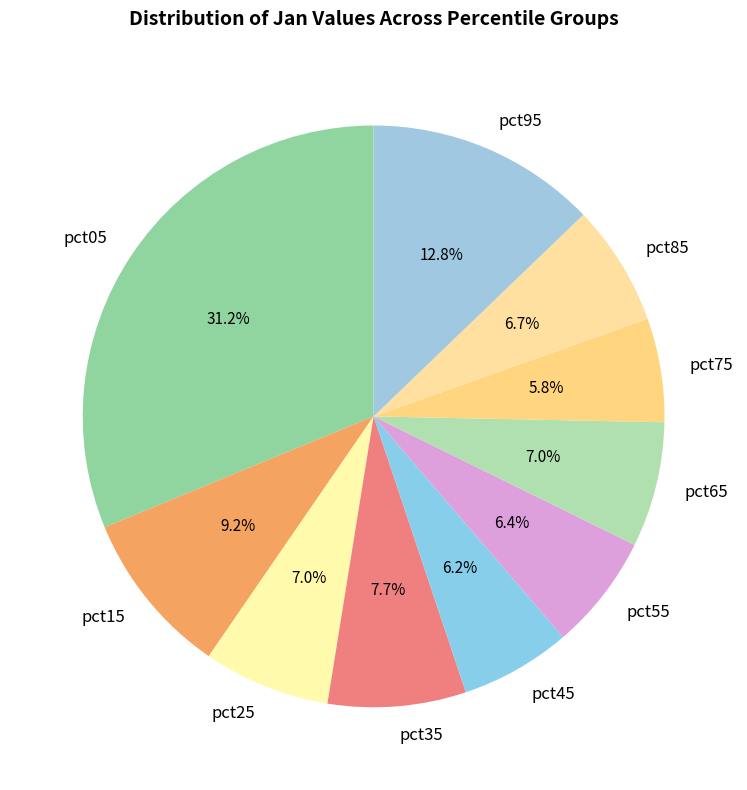

How many slices are in this pie chart?

10